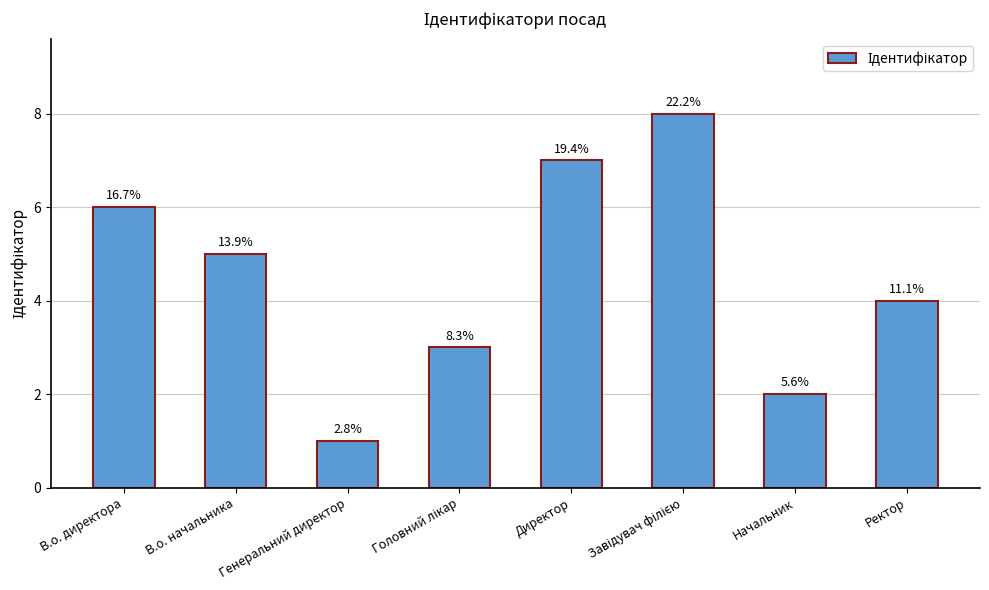

How many bars are there in total?

8